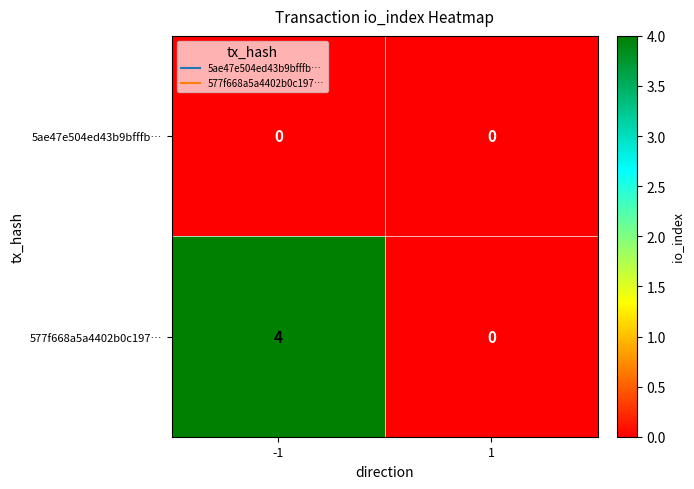

What is the maximum value for 577f668a5a4402b0c197…?

4